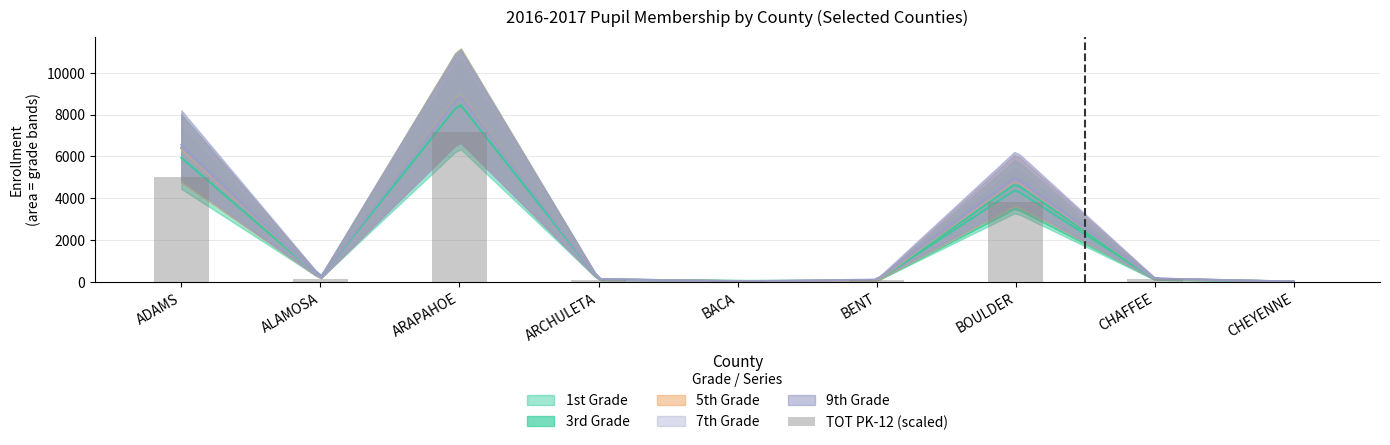

Are the bars grouped side by side (vs. stacked)?

No